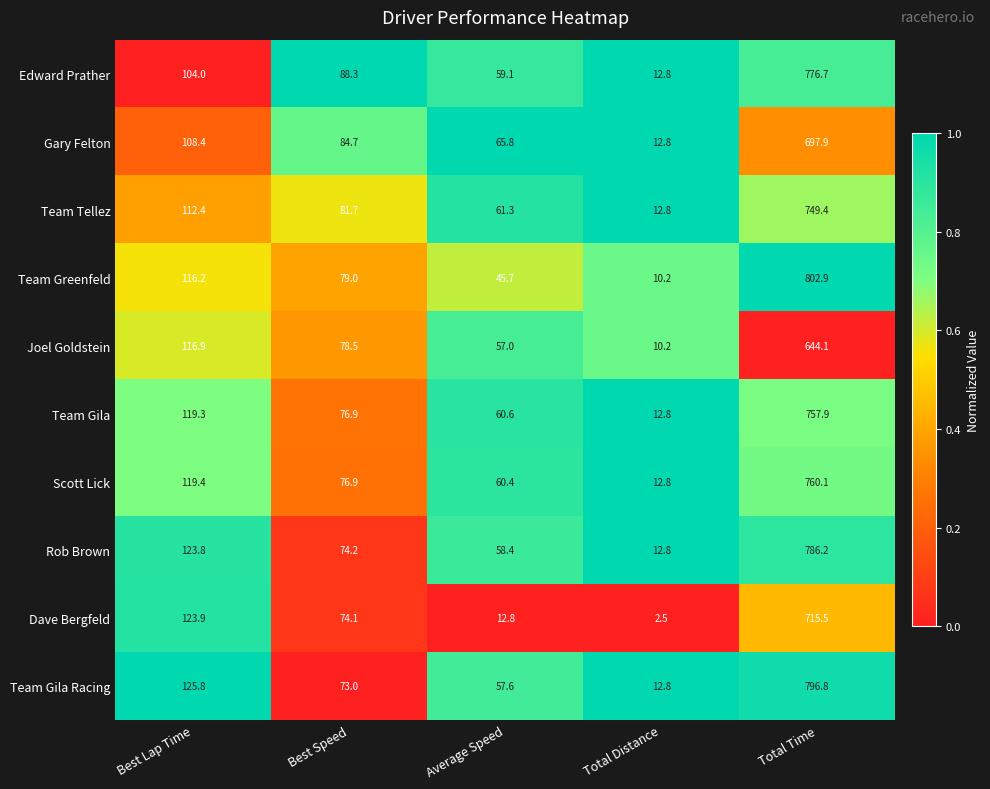

Which series has the largest range (max minus min)?

Team Greenfeld